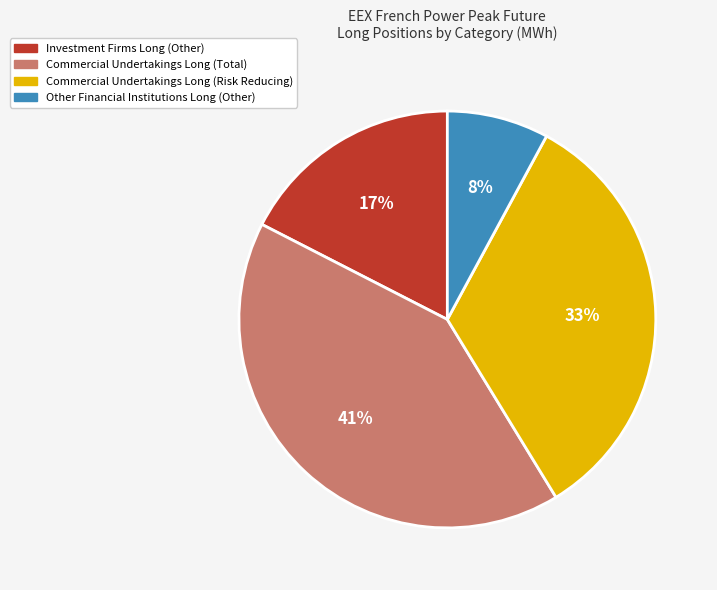

How many segments does this pie chart have?

4